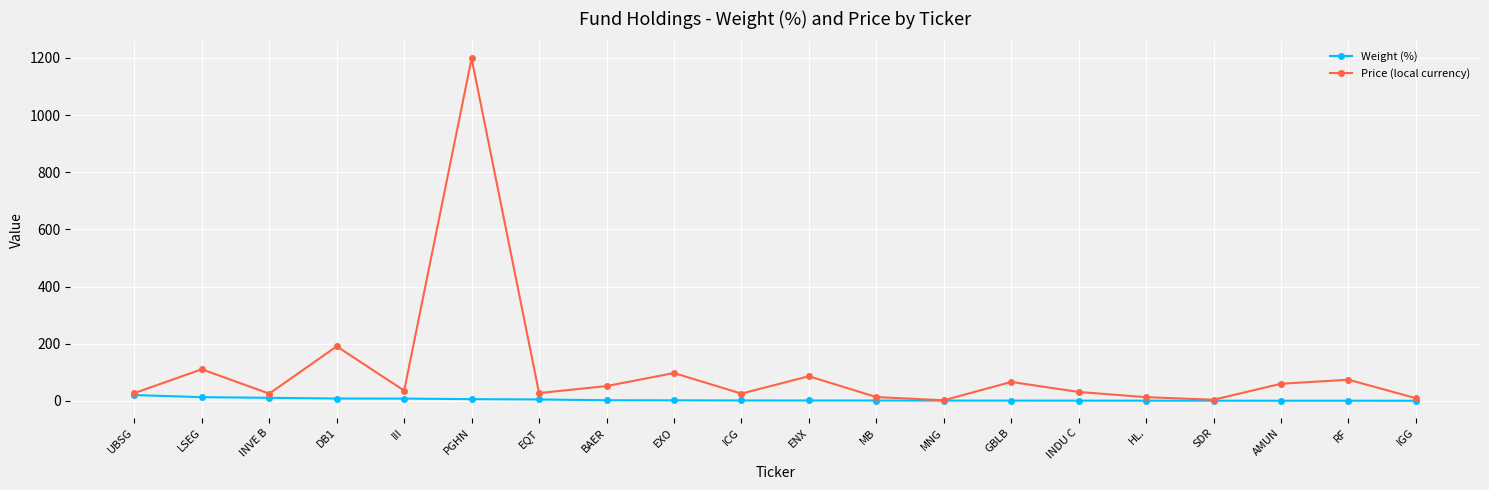

At which label is Price (local currency) closest to 600?

DB1